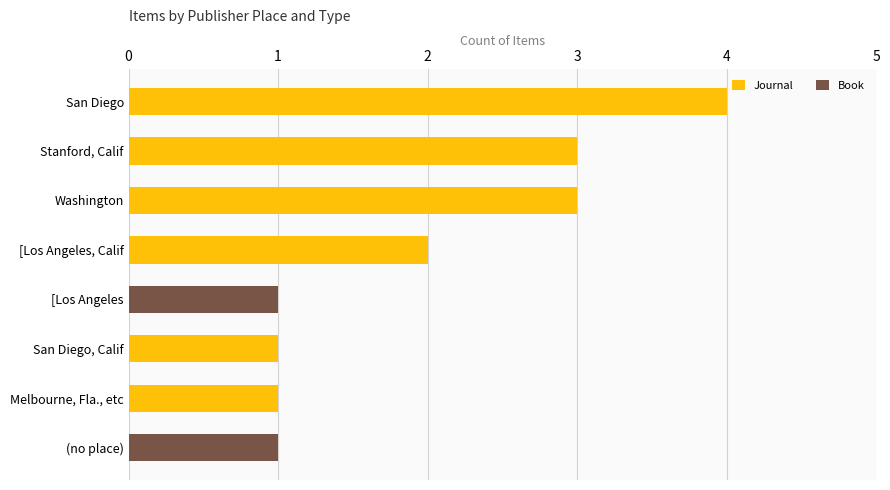

At which category is the sum across all series the highest?

San Diego